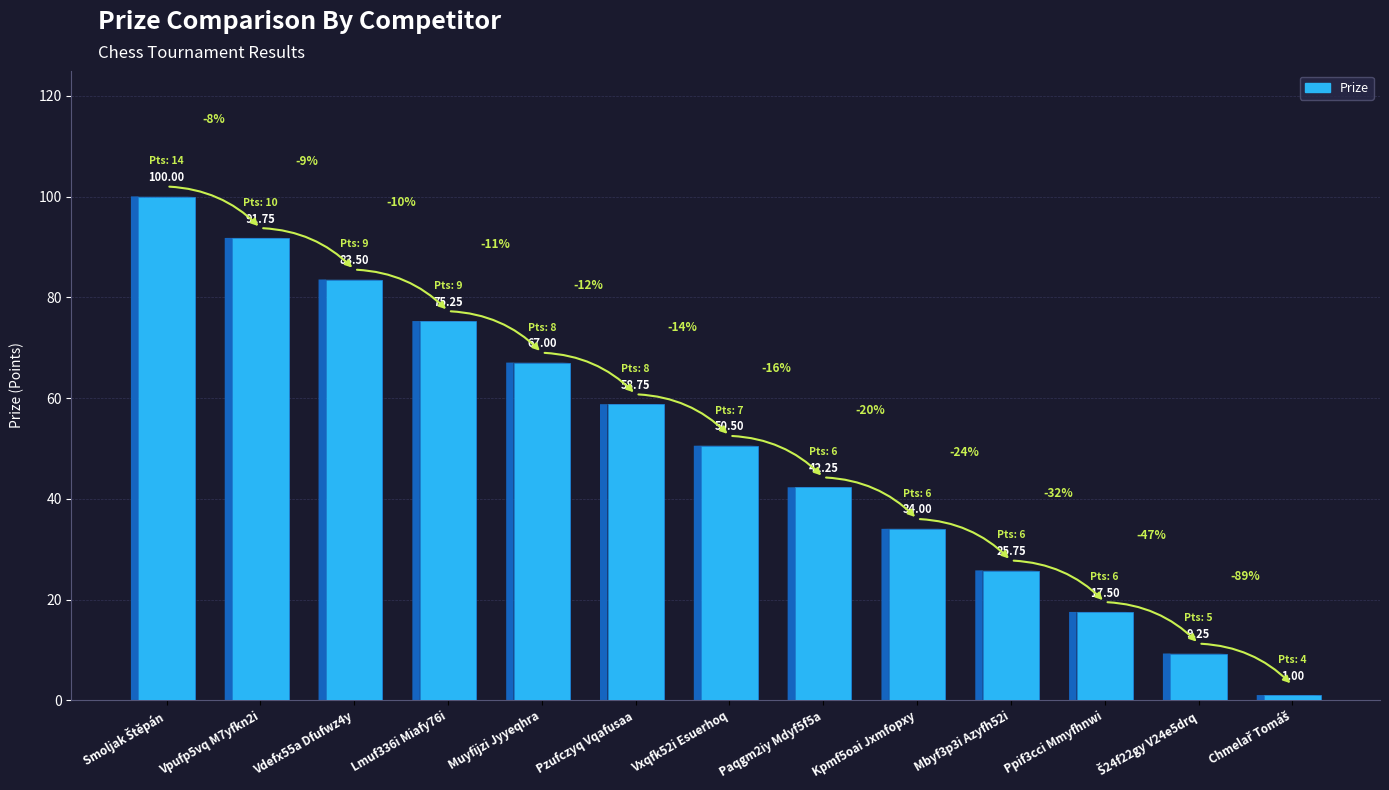

What is the label of the 8th bar from the right?

Pzufczyq Vqafusaa